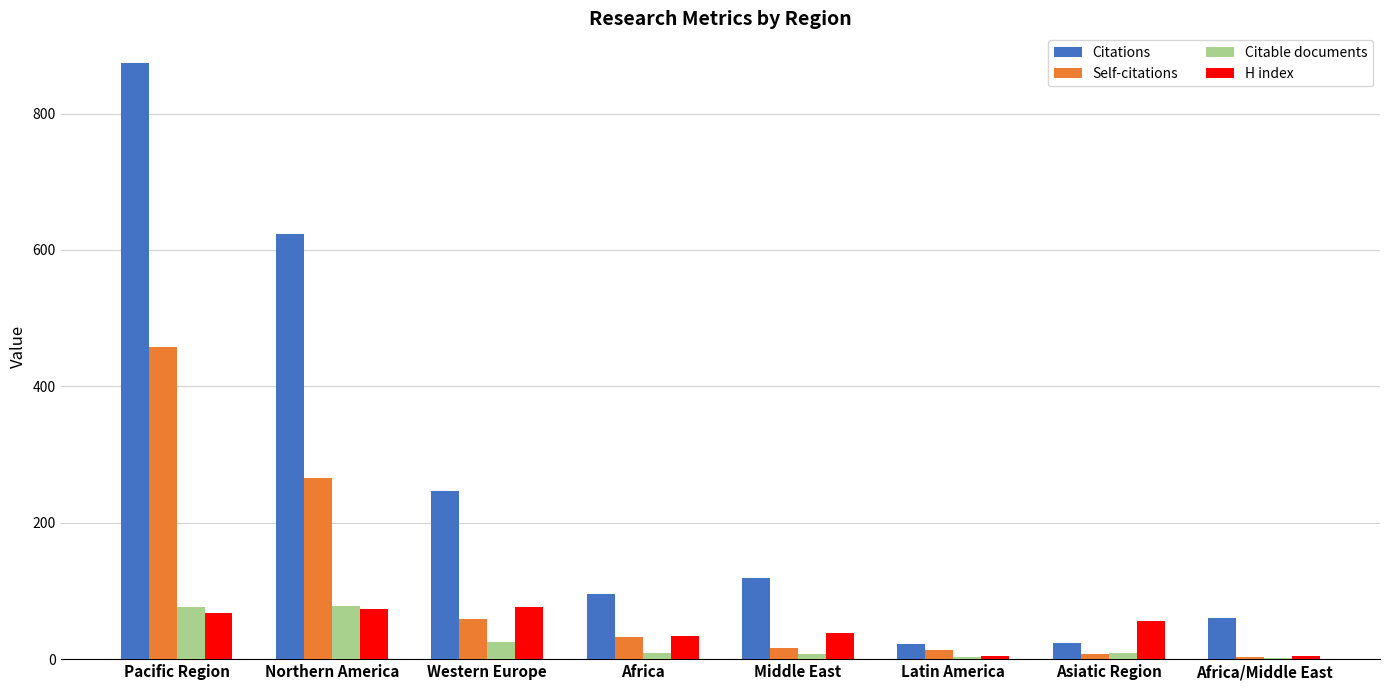

What is the total value across all series at Pacific Region?

1474